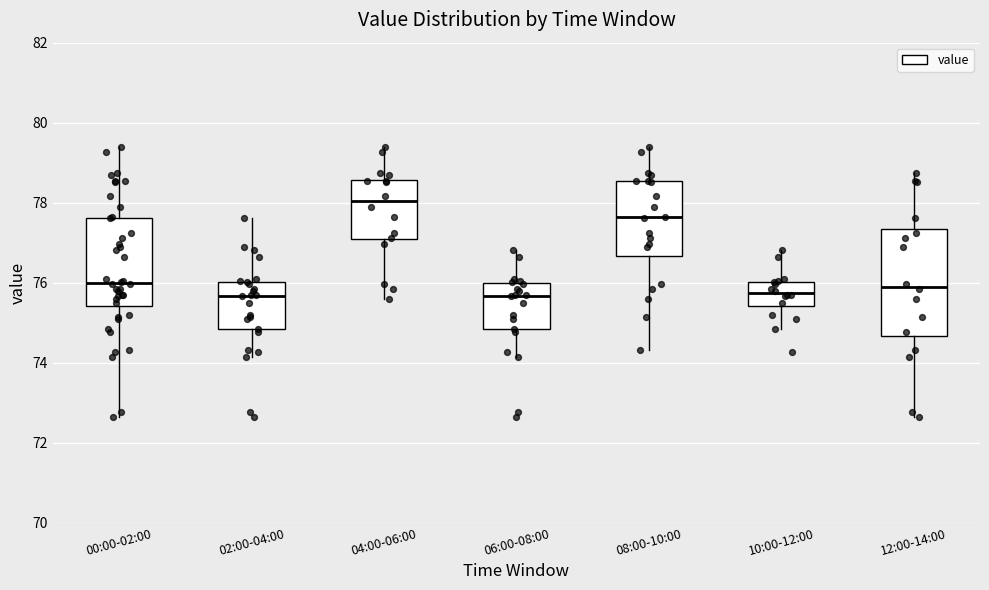

Reading left to right, read every box against the y-axis: the position of its median line, the range the box covers, and the ends of its whiskers. The values are not printed on the chart, so give them approximately, as read against the axis.

00:00-02:00: median 76.0, box 75.4 to 77.6, whiskers 72.6 to 79.4
02:00-04:00: median 75.6, box 74.8 to 76.0, whiskers 74.2 to 77.6
04:00-06:00: median 78.0, box 77.0 to 78.6, whiskers 75.6 to 79.4
06:00-08:00: median 75.6, box 74.8 to 76.0, whiskers 74.2 to 76.8
08:00-10:00: median 77.6, box 76.6 to 78.6, whiskers 74.4 to 79.4
10:00-12:00: median 75.8, box 75.4 to 76.0, whiskers 74.8 to 76.8
12:00-14:00: median 76.0, box 74.6 to 77.4, whiskers 72.6 to 78.8